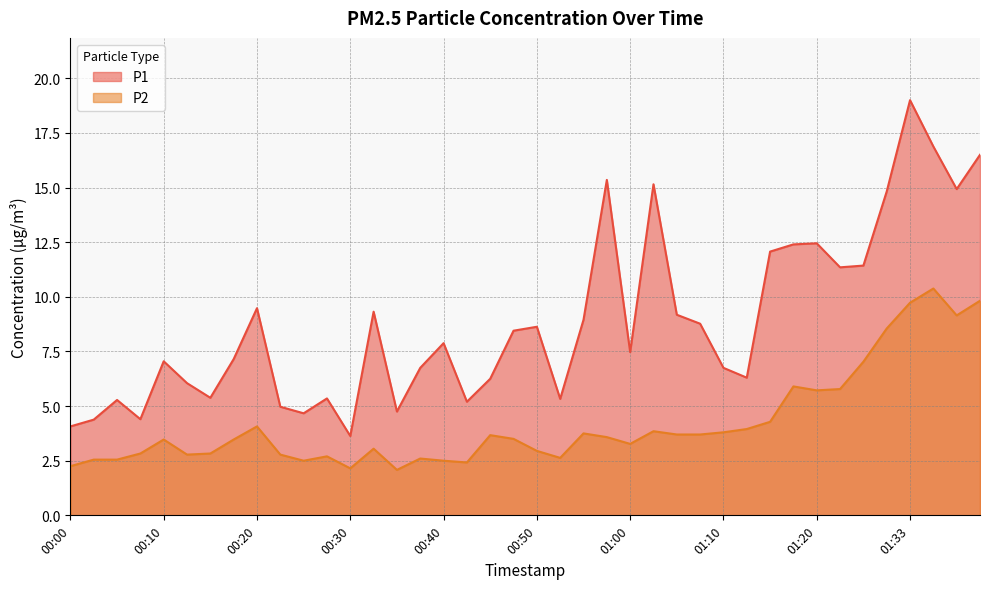

Is it true that P1 equals 3.6 at 00:30?

True